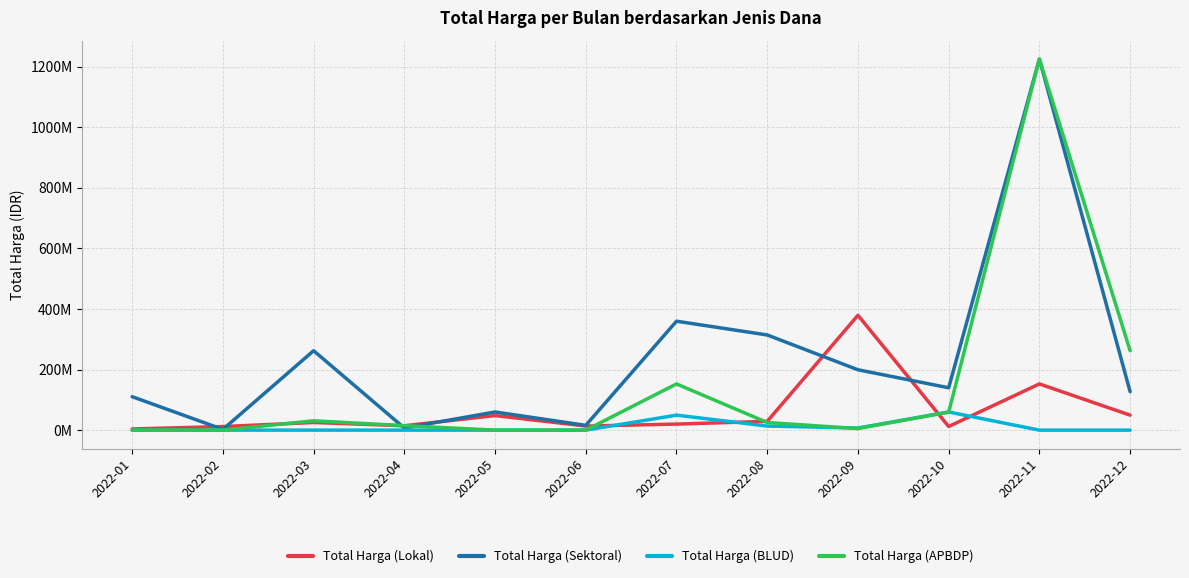

What are all the series names shown in the legend?

Total Harga (Lokal), Total Harga (Sektoral), Total Harga (BLUD), Total Harga (APBDP)